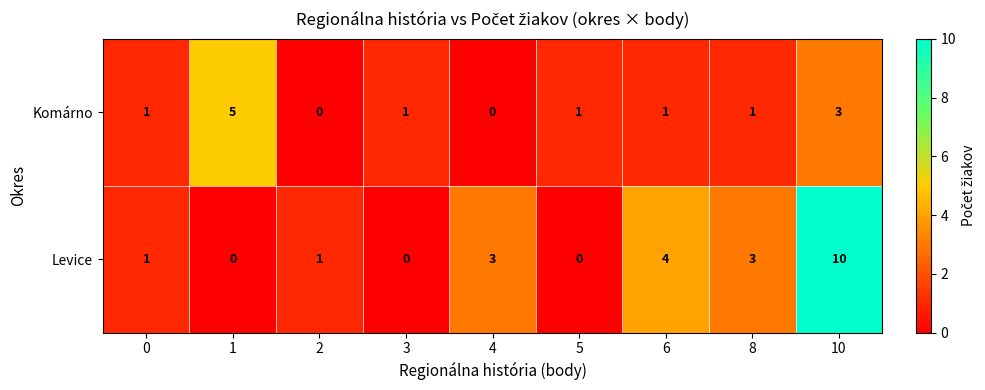

What is the greatest value displayed?

10